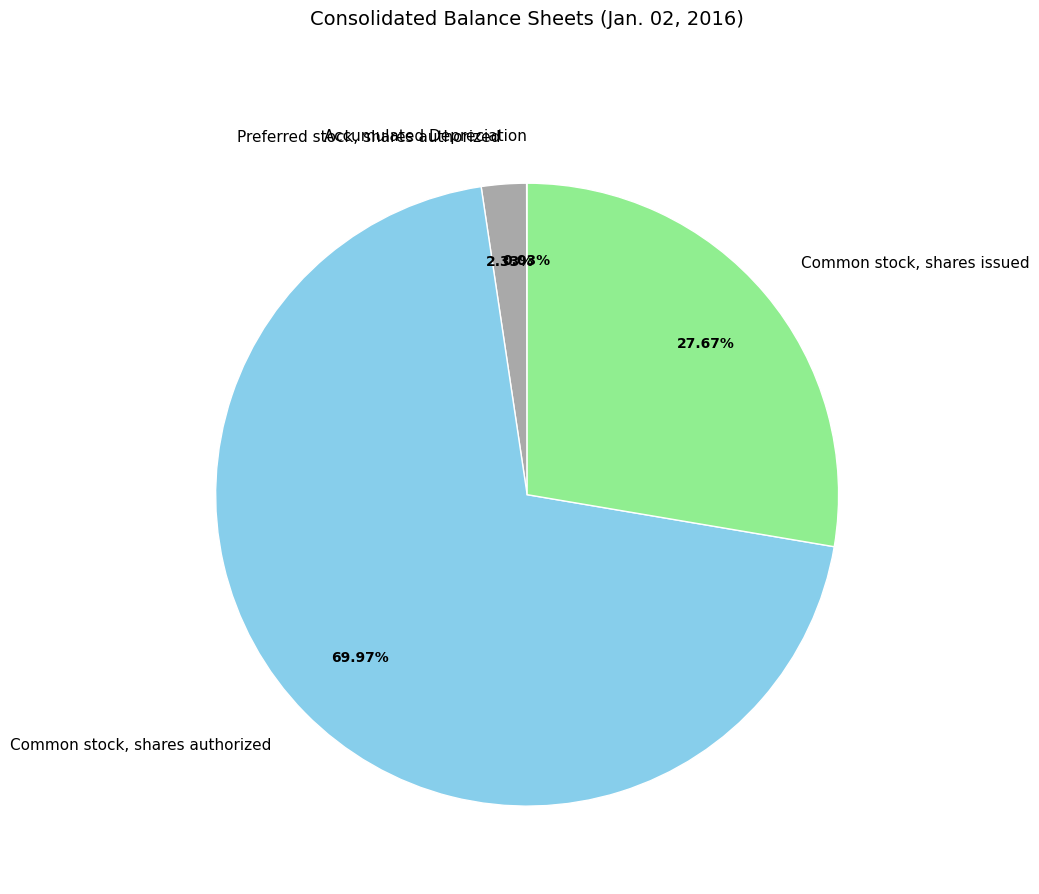

Is it true that Common stock, shares issued is 36% of the pie?

False